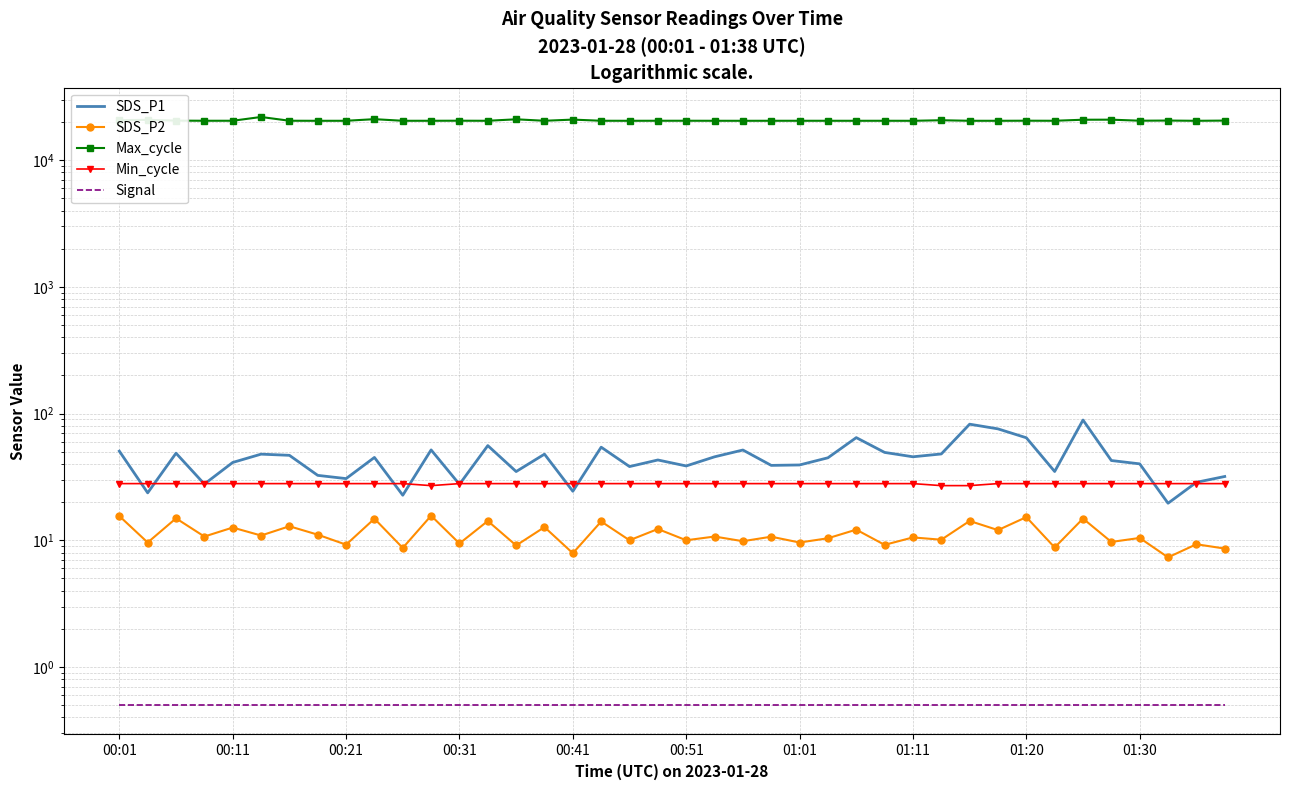

How many series are shown in this chart?

5